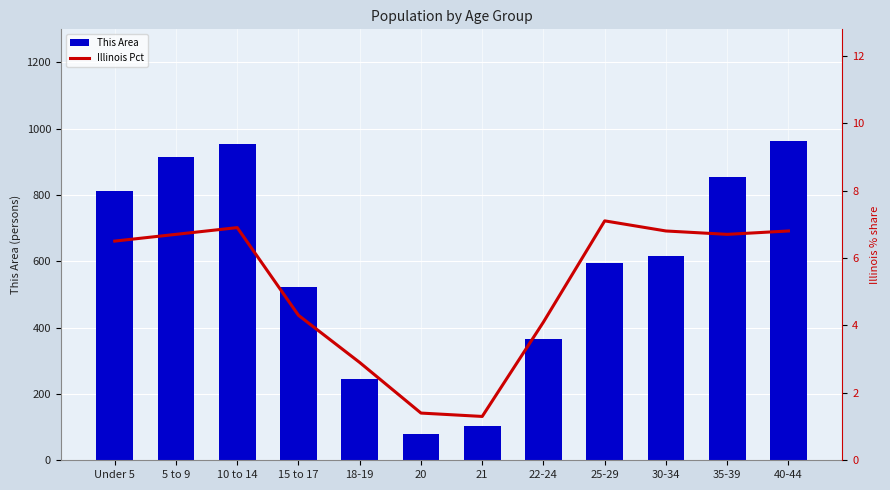

What is the average value of the Illinois Pct series?

5.1